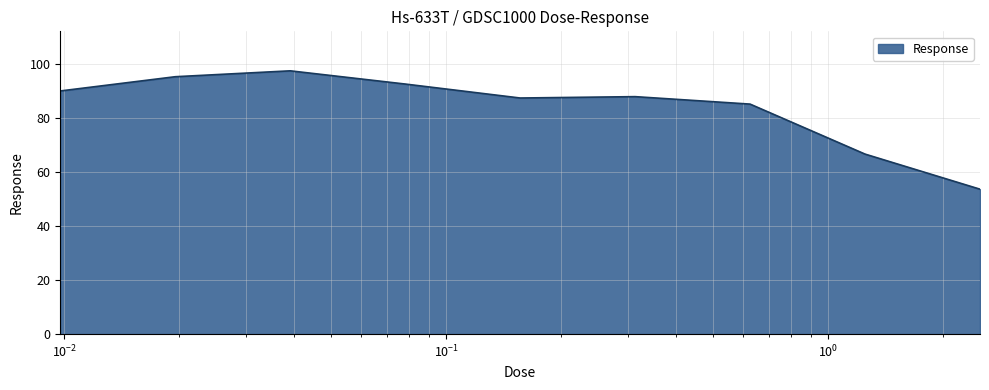

What is the difference between the maximum and minimum values?

43.8